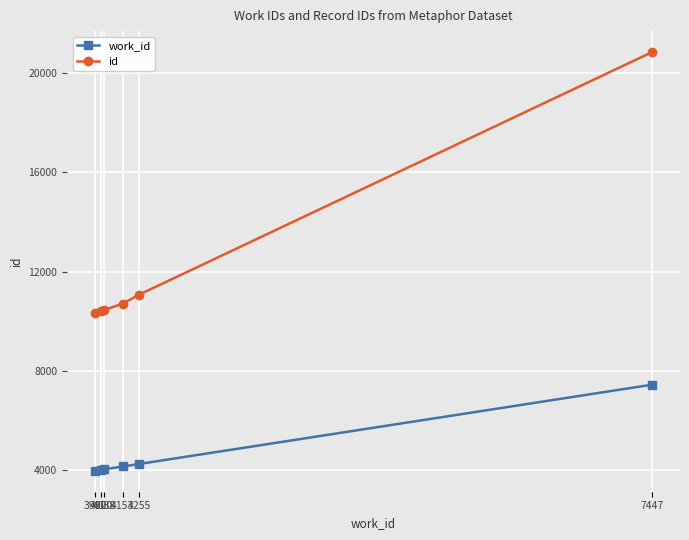

The work_id series shows 4255 at 4255. True or false?

True